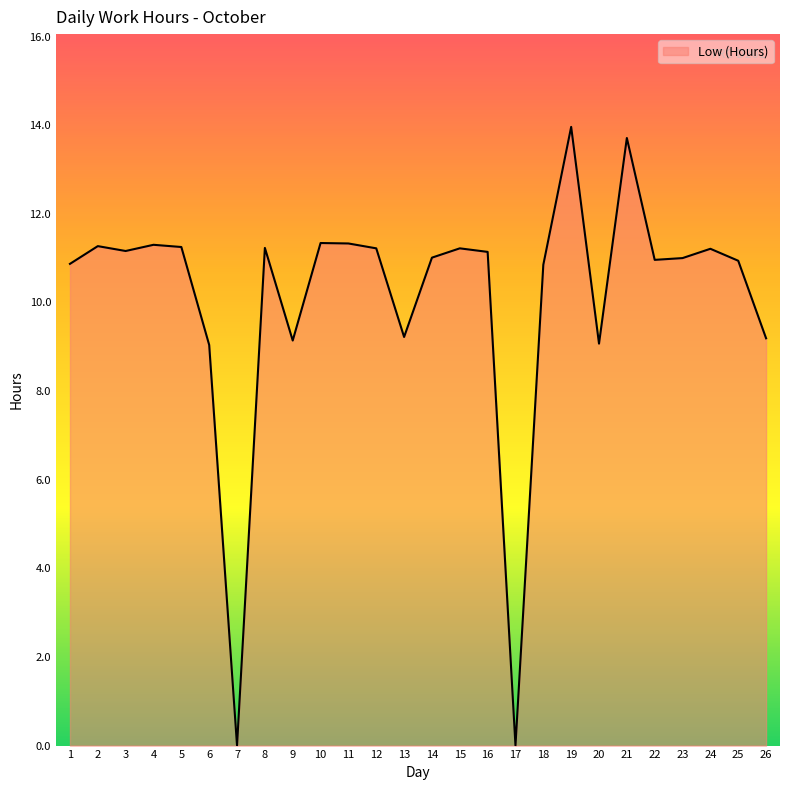

What value does the data have at 19?

14.0